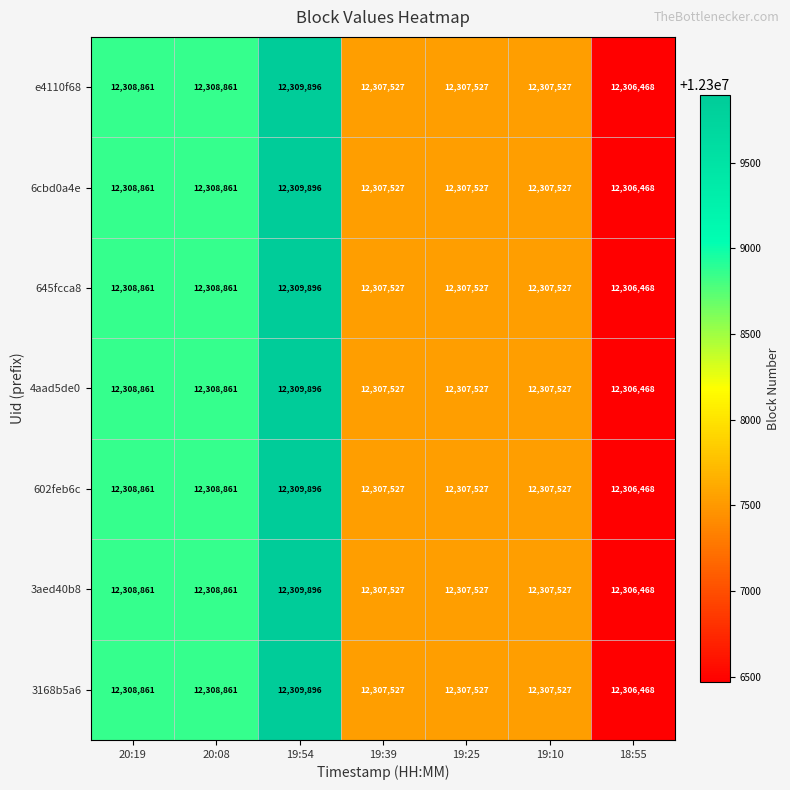

True or false: 3aed40b8 has a value of 12307527 at 19:39.

True